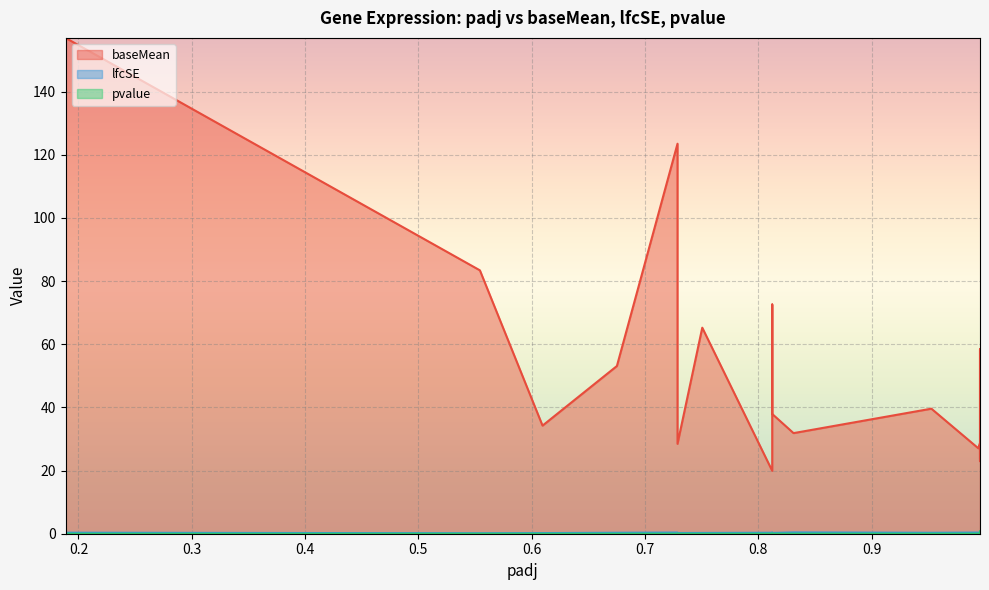

What are all the series names shown in the legend?

baseMean, lfcSE, pvalue